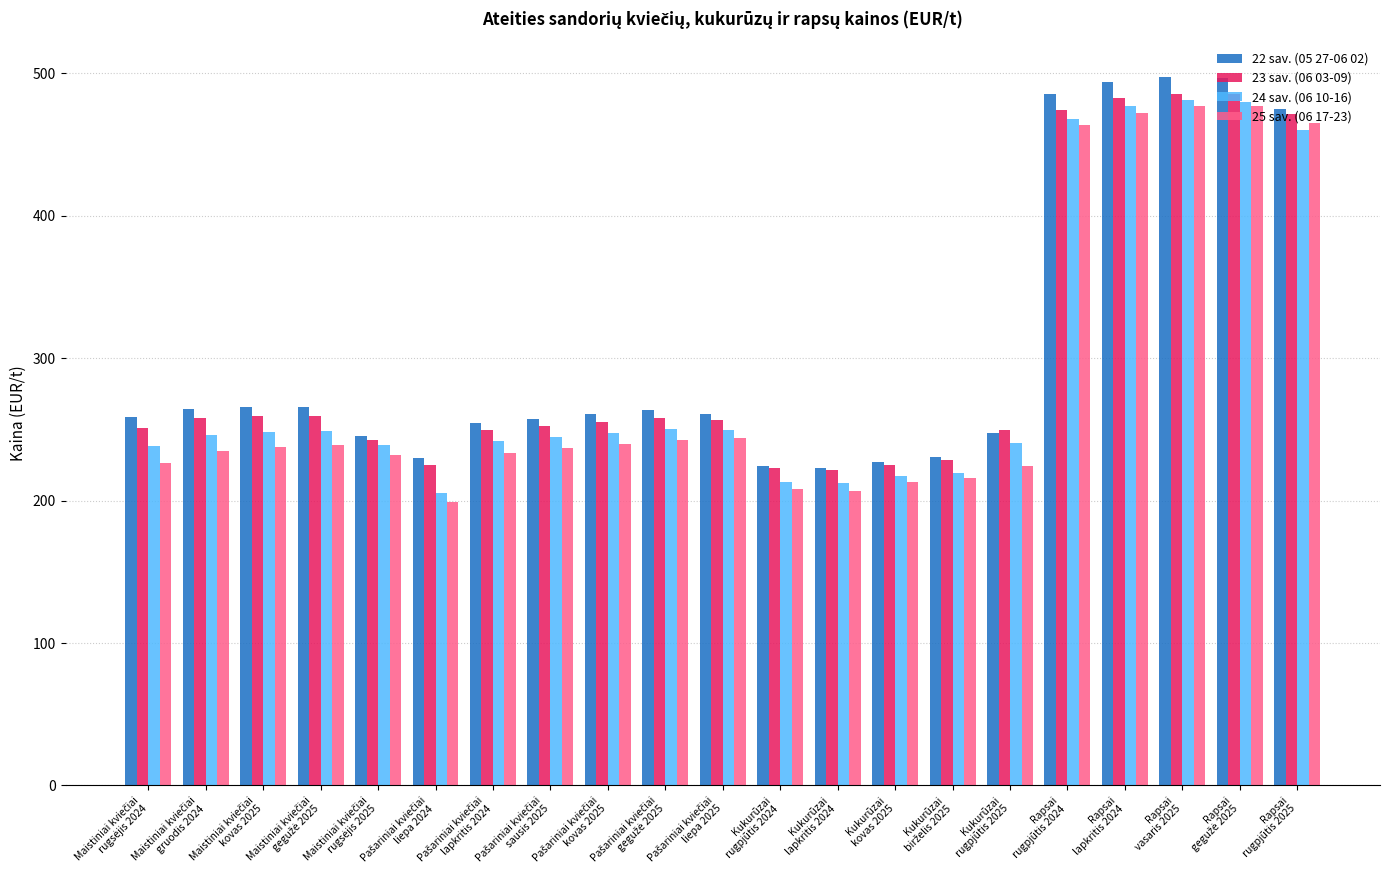

What is the lowest value of the 22 sav. (05 27-06 02) series?

222.8